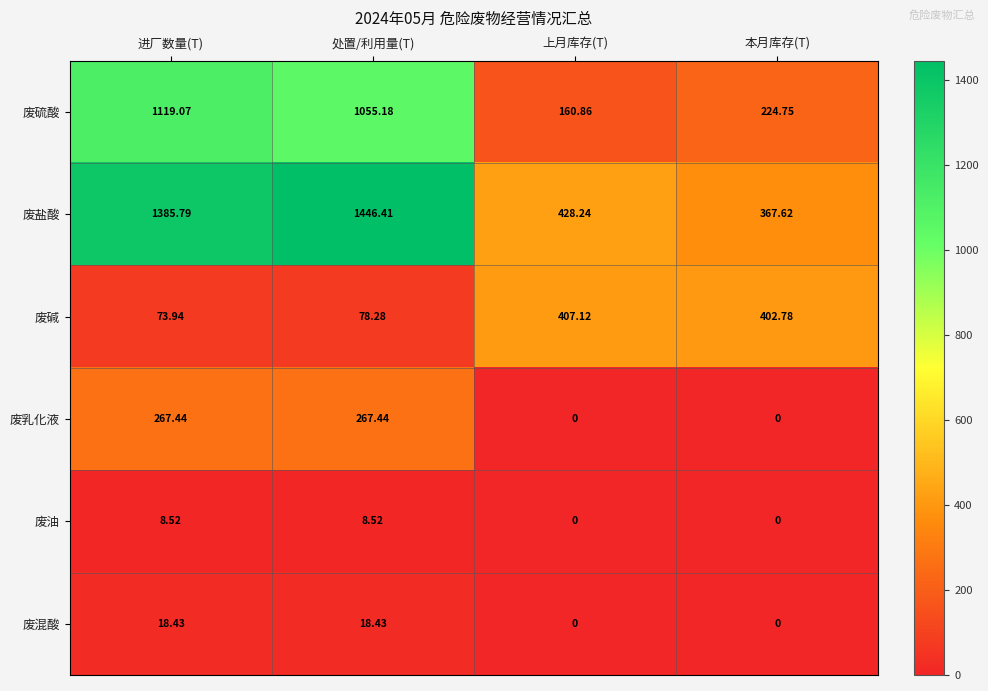

At how many categories does at least one series exceed 565?

2